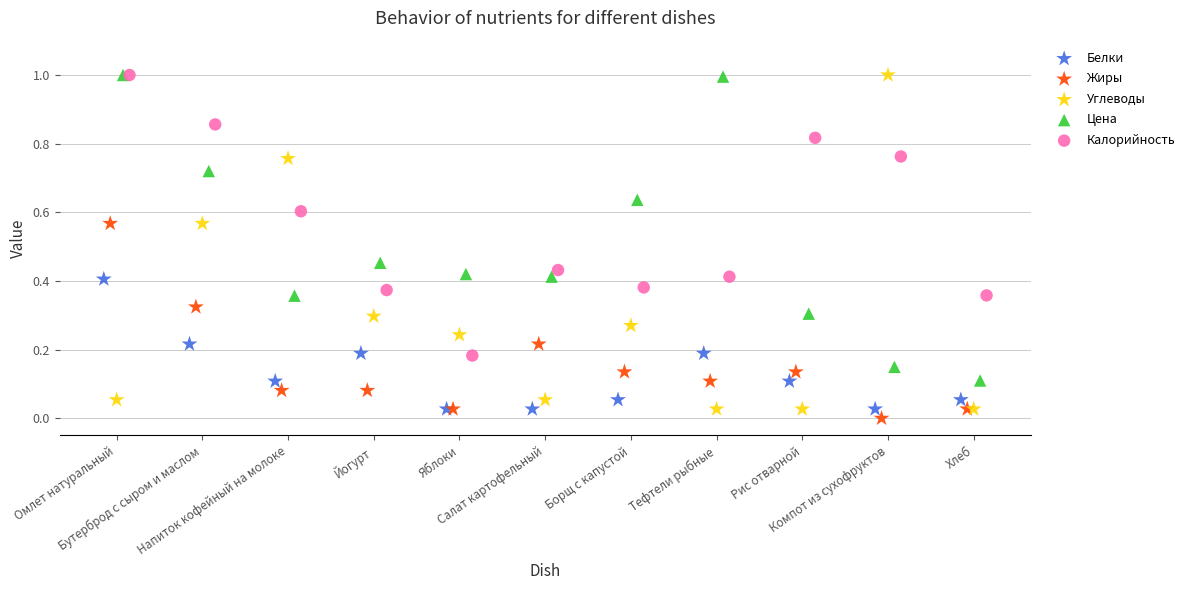

Which series has the largest Y range (max minus min)?

Углеводы